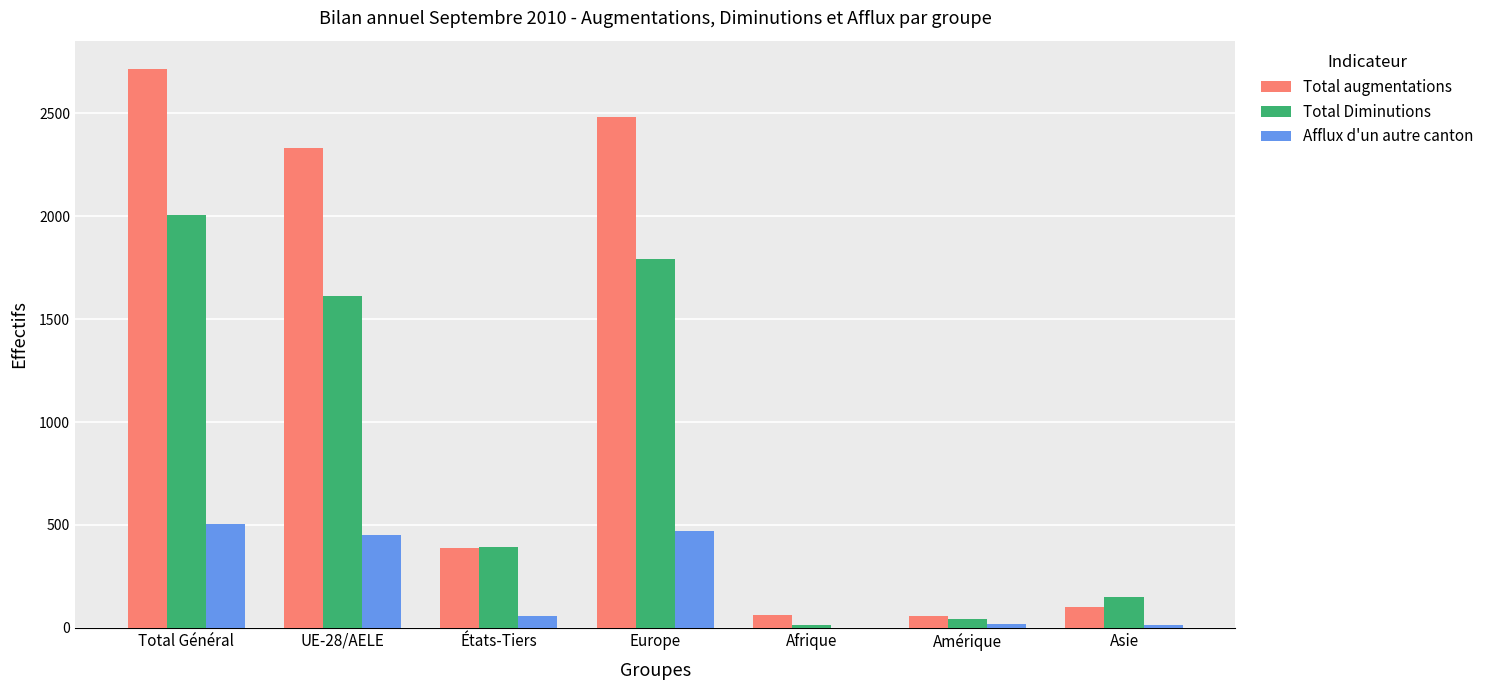

At which category is the sum across all series the highest?

Total Général